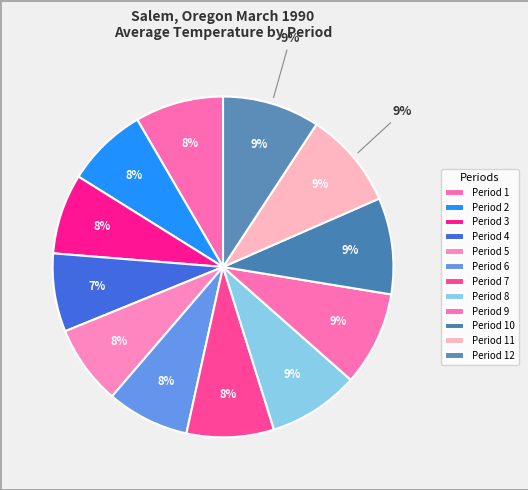

To the nearest percent, what portion does Period 1 represent?

8%